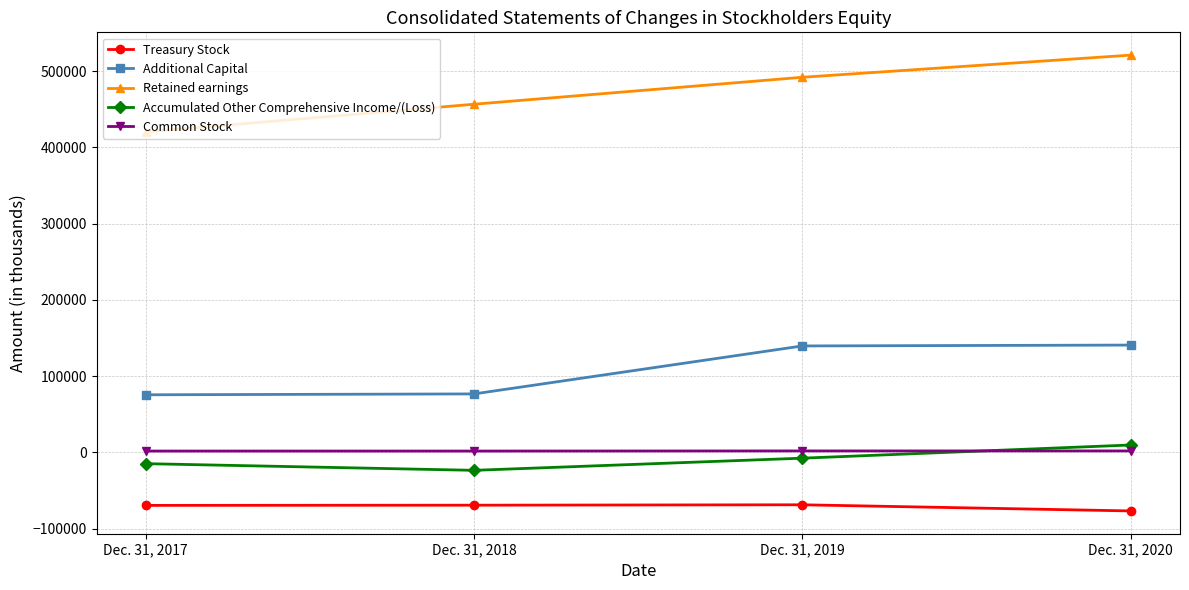

Does the chart display data point markers on the line(s)?

Yes